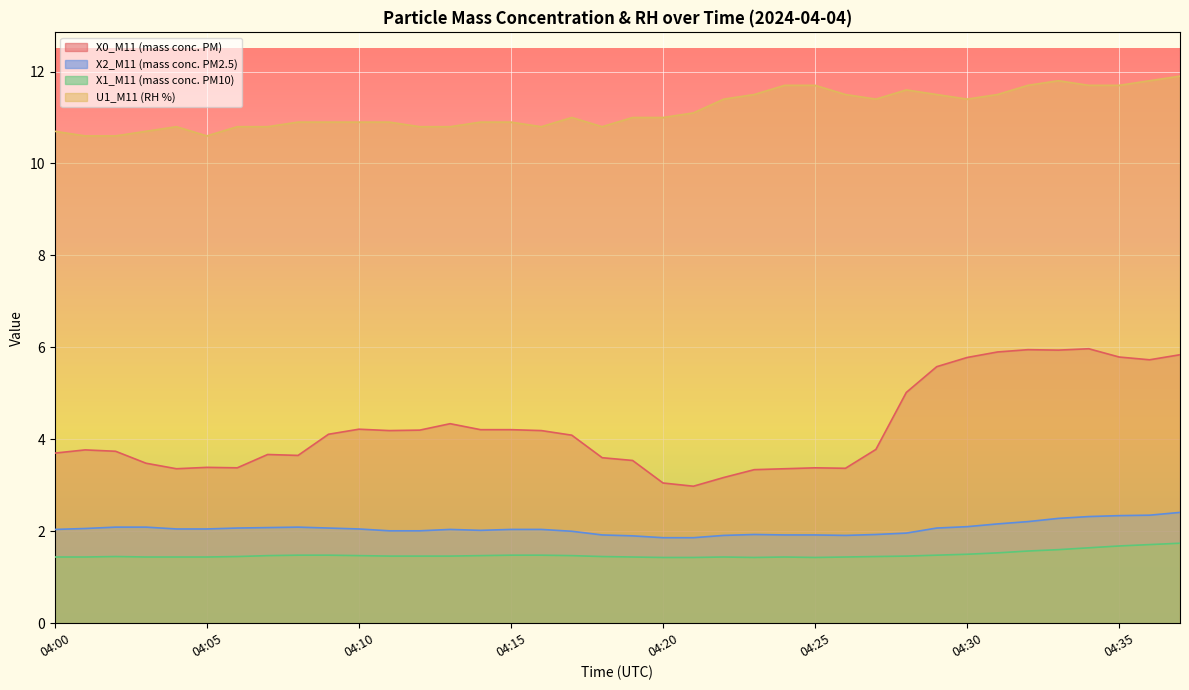

Is it true that X1_M11 (mass conc. PM10) equals 0.5 at 04:04?

False